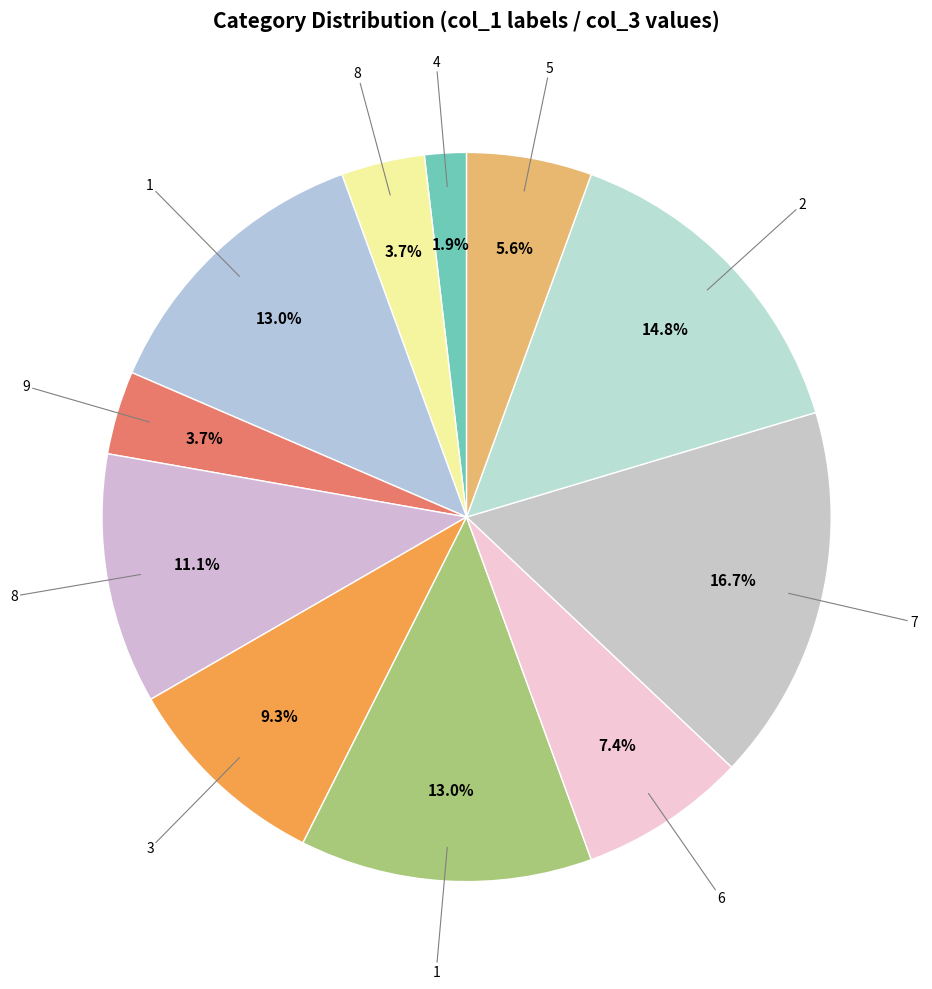

How many slices are in this pie chart?

11